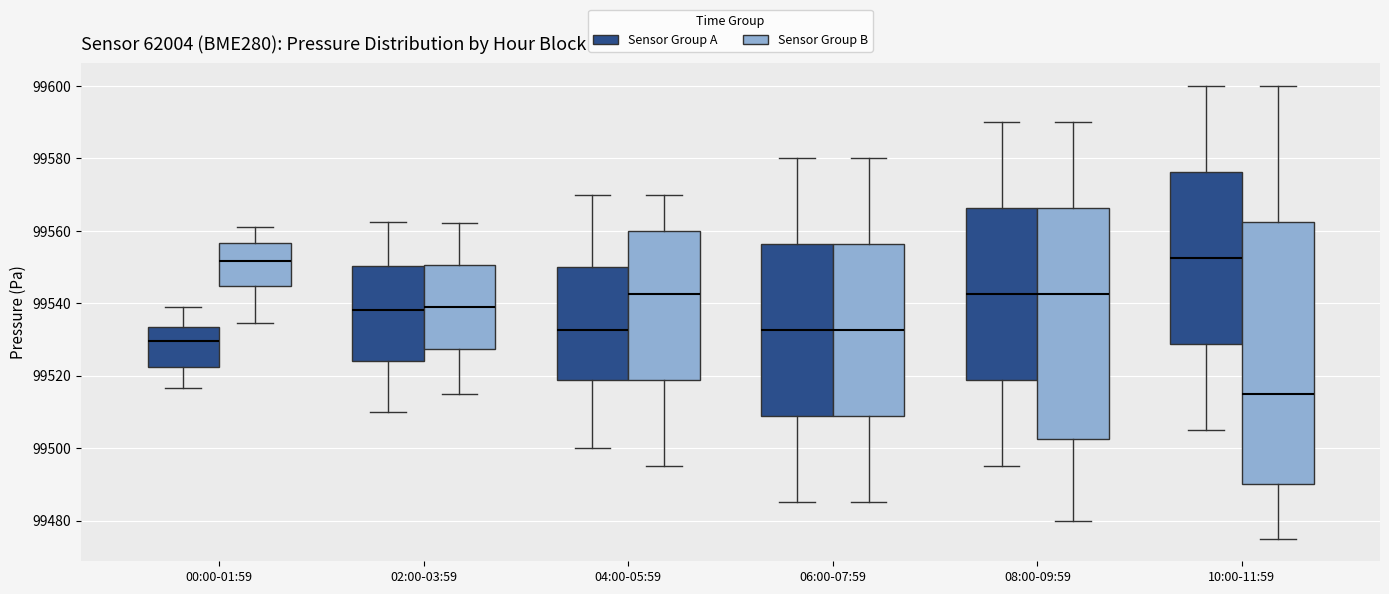

Reading left to right, read every box against the y-axis: the position of its median line, the range the box covers, and the ends of its whiskers. The values are not printed on the chart, so give them approximately, as read against the axis.

00:00-01:59 (Sensor Group A): median 99530, box 99522 to 99534, whiskers 99516 to 99538
00:00-01:59 (Sensor Group B): median 99552, box 99544 to 99556, whiskers 99534 to 99562
02:00-03:59 (Sensor Group A): median 99538, box 99524 to 99550, whiskers 99510 to 99562
02:00-03:59 (Sensor Group B): median 99540, box 99528 to 99550, whiskers 99516 to 99562
04:00-05:59 (Sensor Group A): median 99532, box 99518 to 99550, whiskers 99500 to 99570
04:00-05:59 (Sensor Group B): median 99542, box 99518 to 99560, whiskers 99496 to 99570
06:00-07:59 (Sensor Group A): median 99532, box 99508 to 99556, whiskers 99486 to 99580
06:00-07:59 (Sensor Group B): median 99532, box 99508 to 99556, whiskers 99486 to 99580
08:00-09:59 (Sensor Group A): median 99542, box 99518 to 99566, whiskers 99496 to 99590
08:00-09:59 (Sensor Group B): median 99542, box 99502 to 99566, whiskers 99480 to 99590
10:00-11:59 (Sensor Group A): median 99552, box 99528 to 99576, whiskers 99506 to 99600
10:00-11:59 (Sensor Group B): median 99516, box 99490 to 99562, whiskers 99476 to 99600